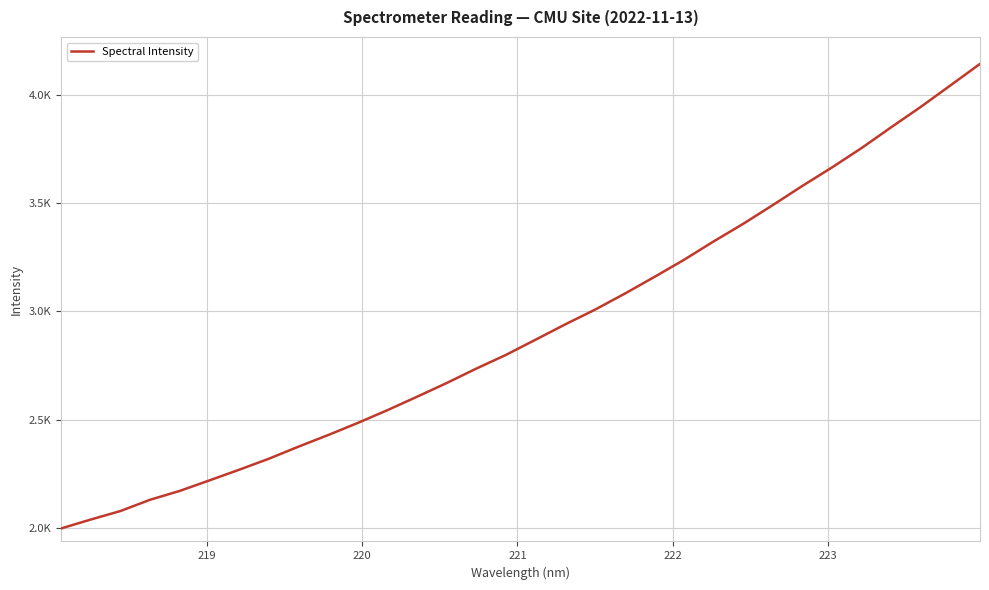

Does the chart have visible grid lines?

Yes